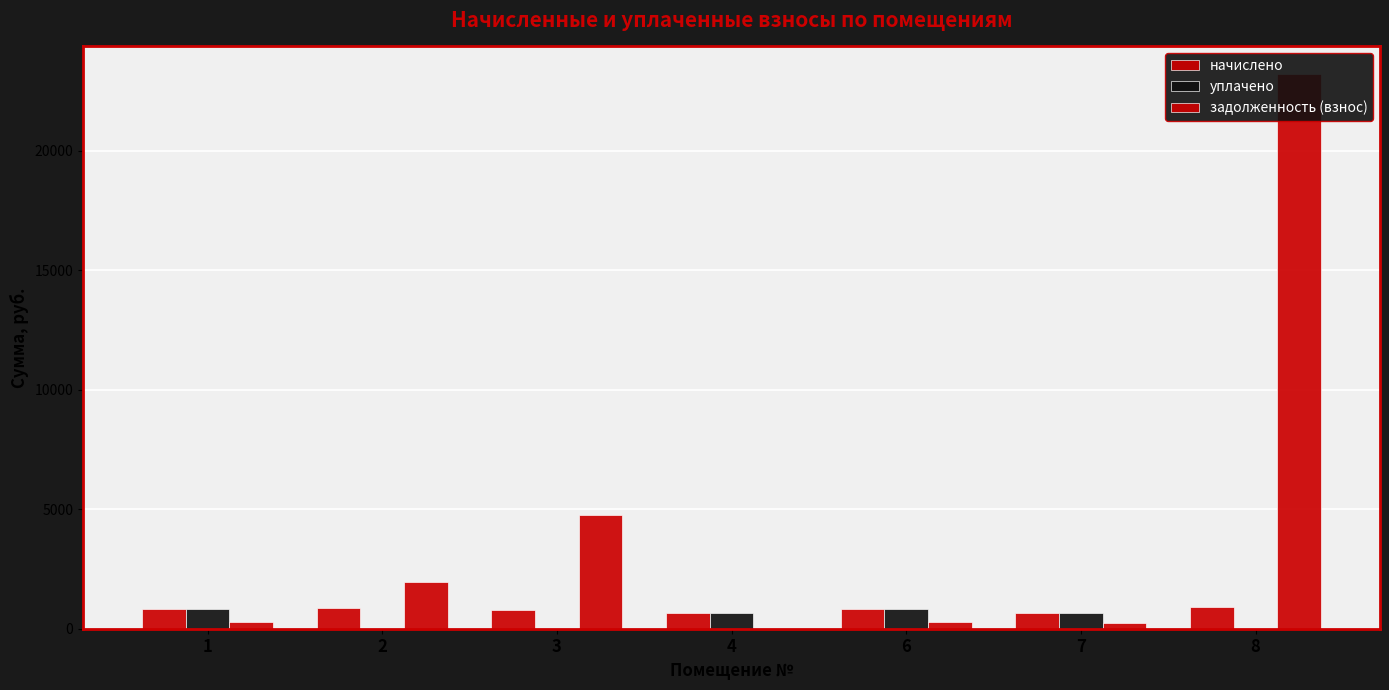

What is the total value across all series at 1?

1920.9